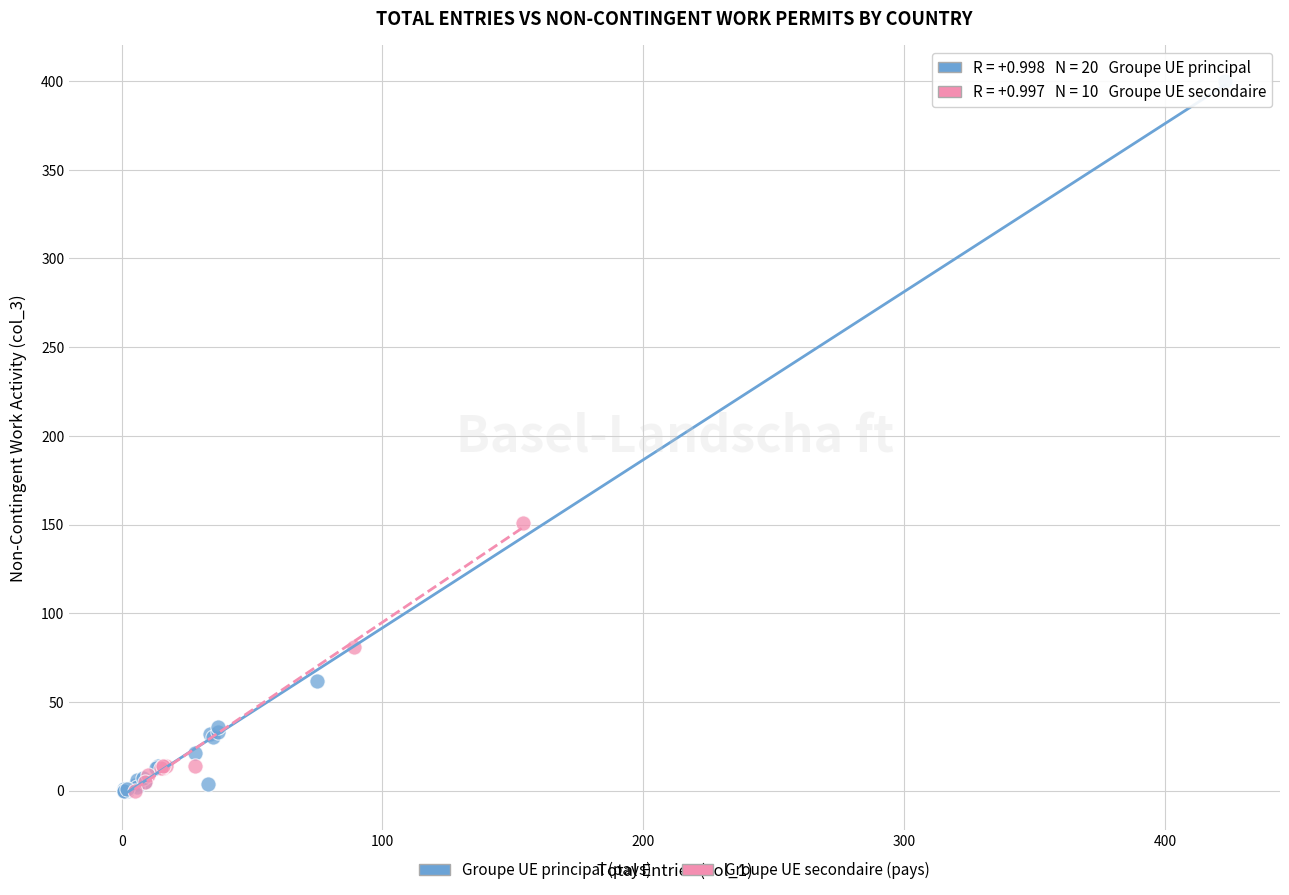

Which series contains the highest Y value?

Groupe UE principal (pays)